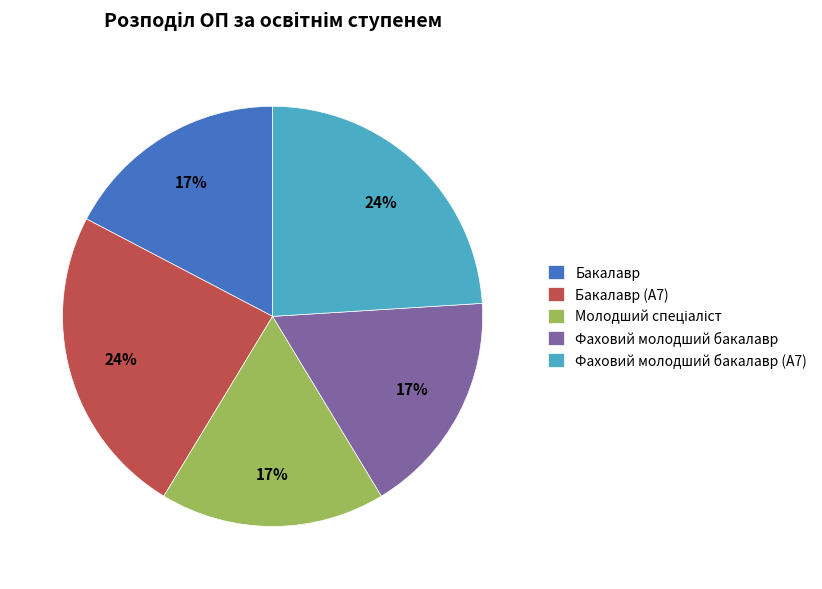

Is there any slice that represents more than half of the pie?

No